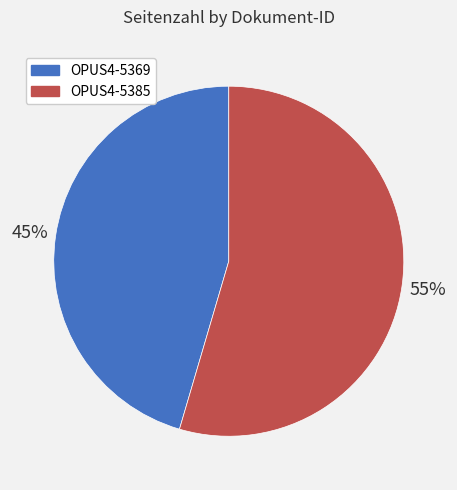

Is the sum of OPUS4-5385 and OPUS4-5369 greater than half?

Yes